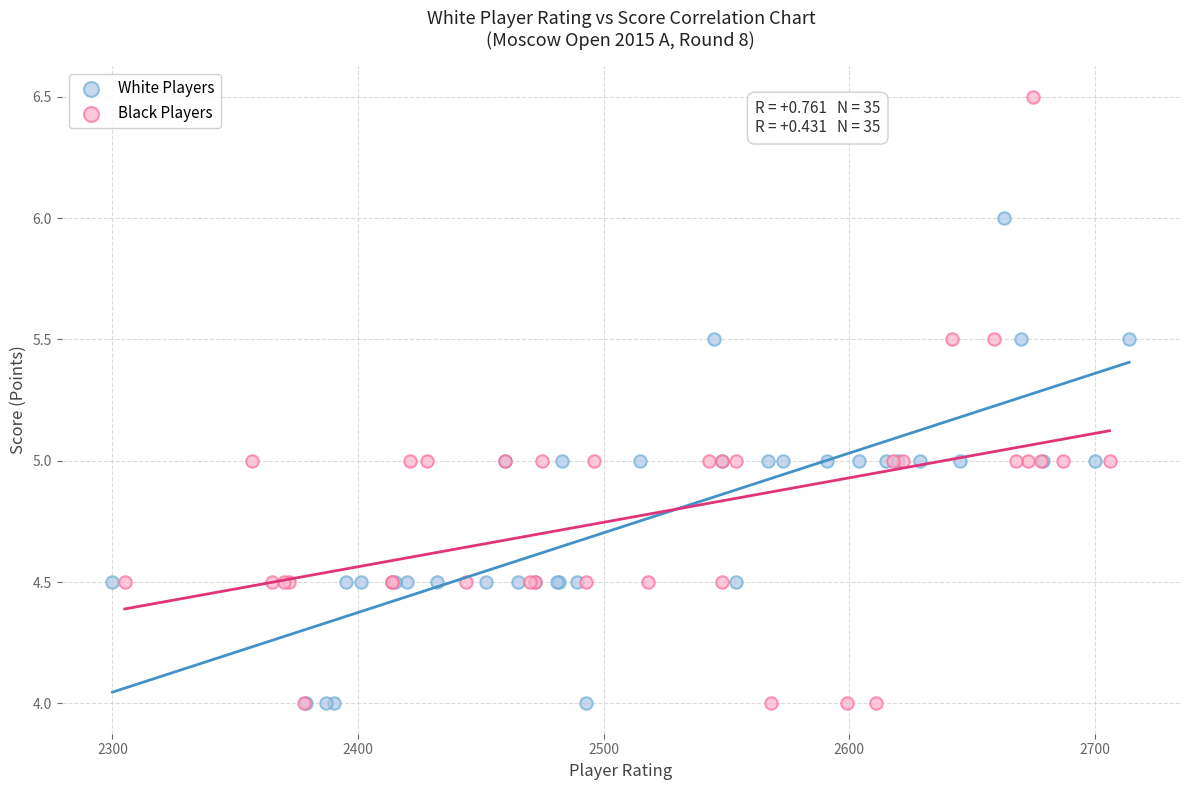

What are all the series names shown in the legend?

White Players, Black Players